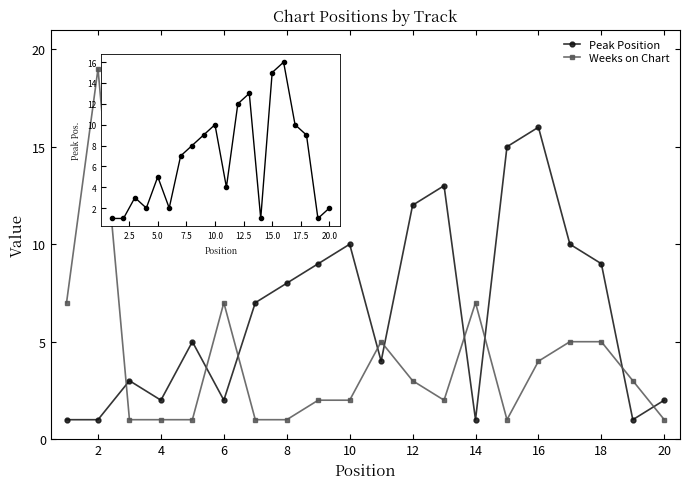

Which series has the widest spread of values?

Weeks on Chart